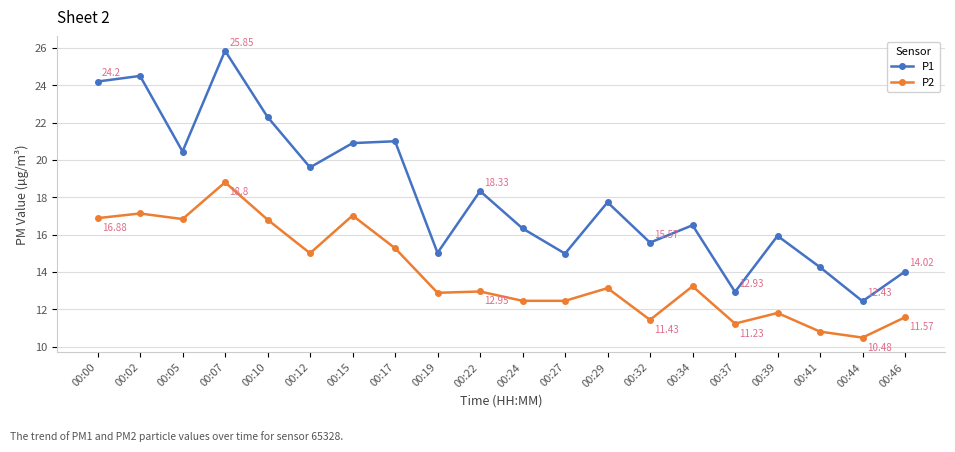

At 00:41, list the series in order from largest to smallest.

P1, P2